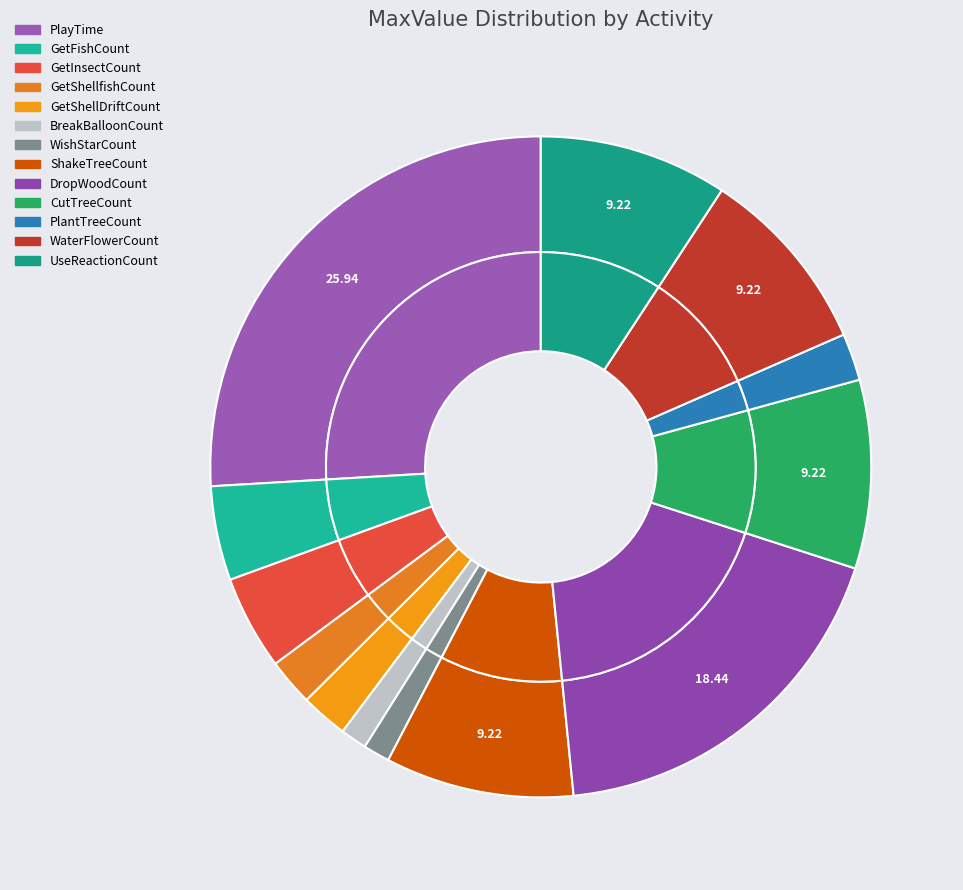

What is the change in value from GetInsectCount to GetShellDriftCount?

-64